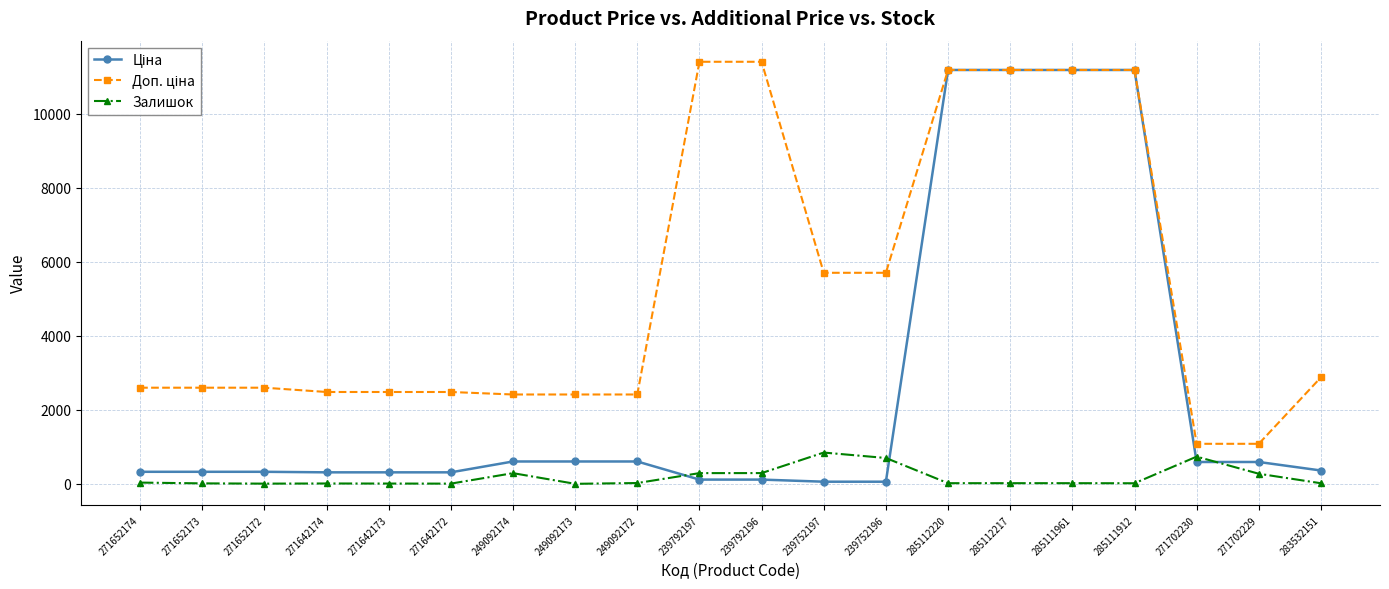

At how many categories does at least one series exceed 6090?

6